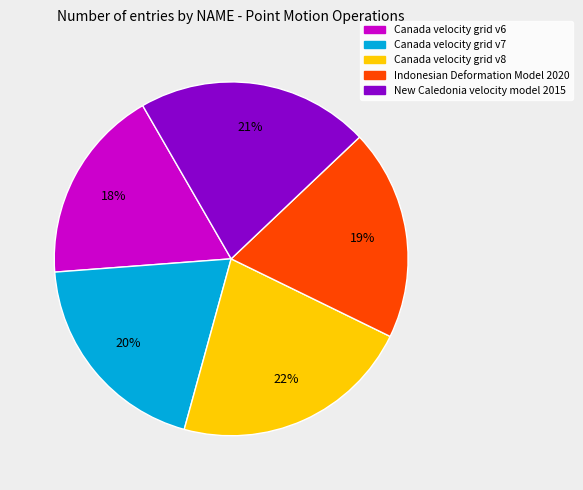

How many segments does this pie chart have?

5